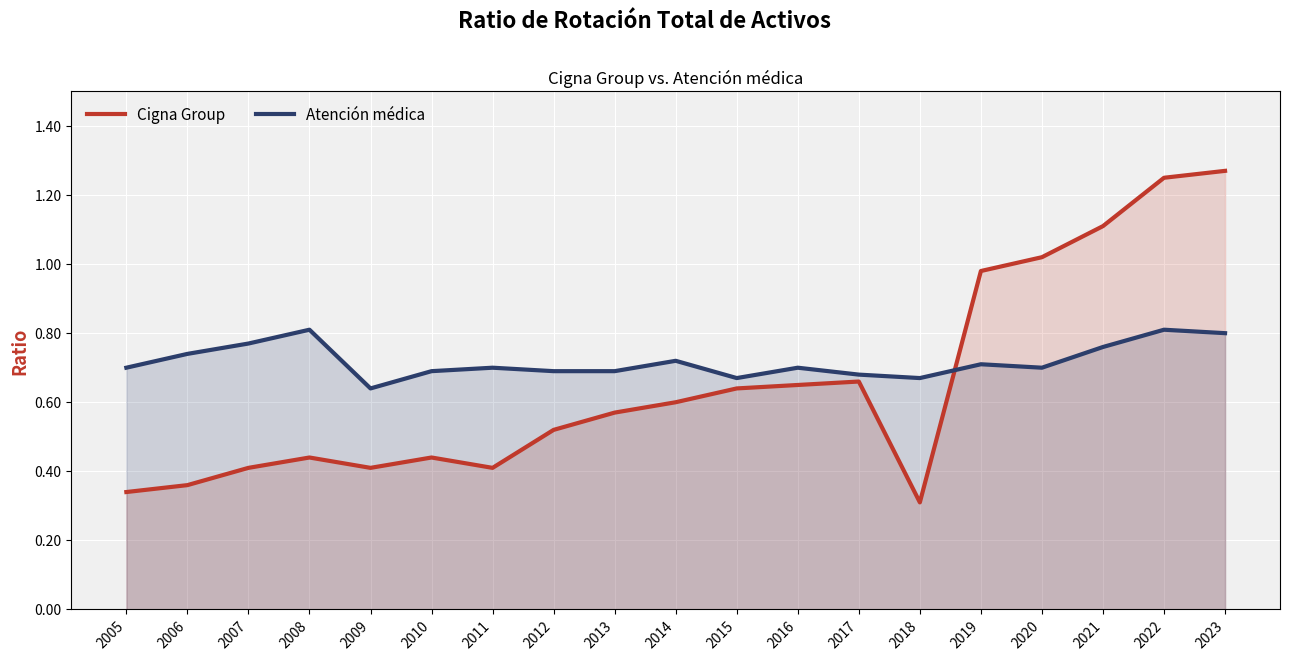

How many lines are shown in the chart?

2